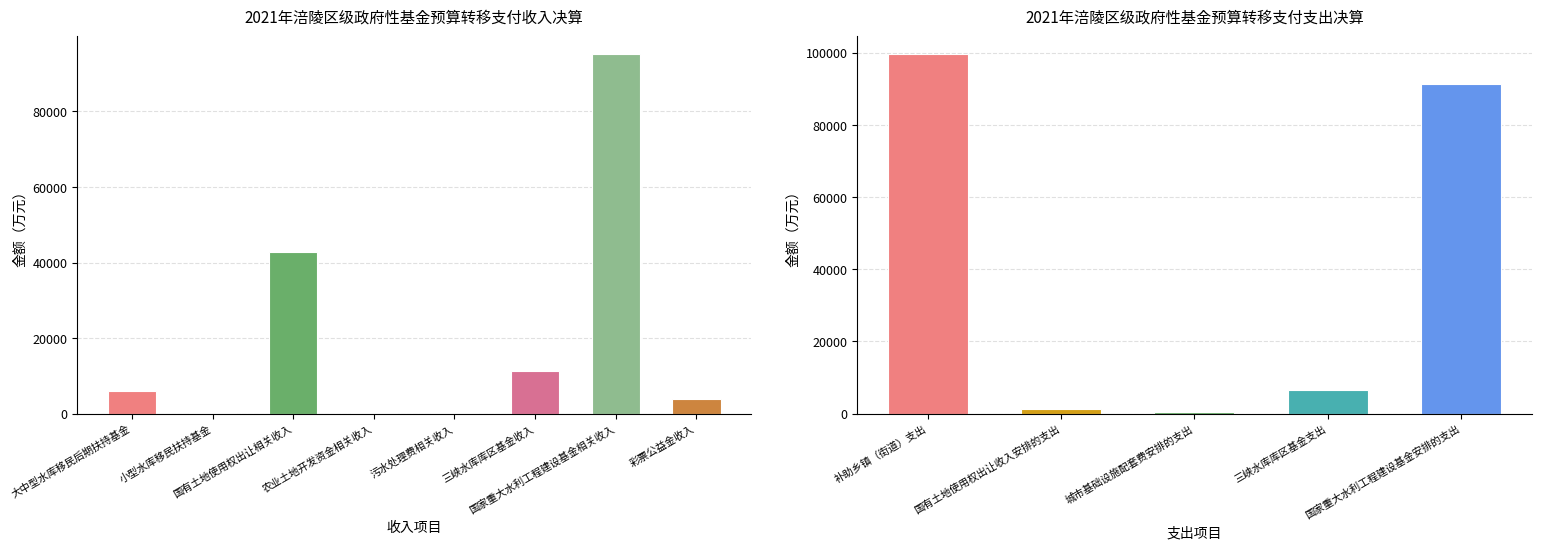

What is the change in value from 大中型水库移民后期扶持基金 to 小型水库移民扶持基金?

-5659